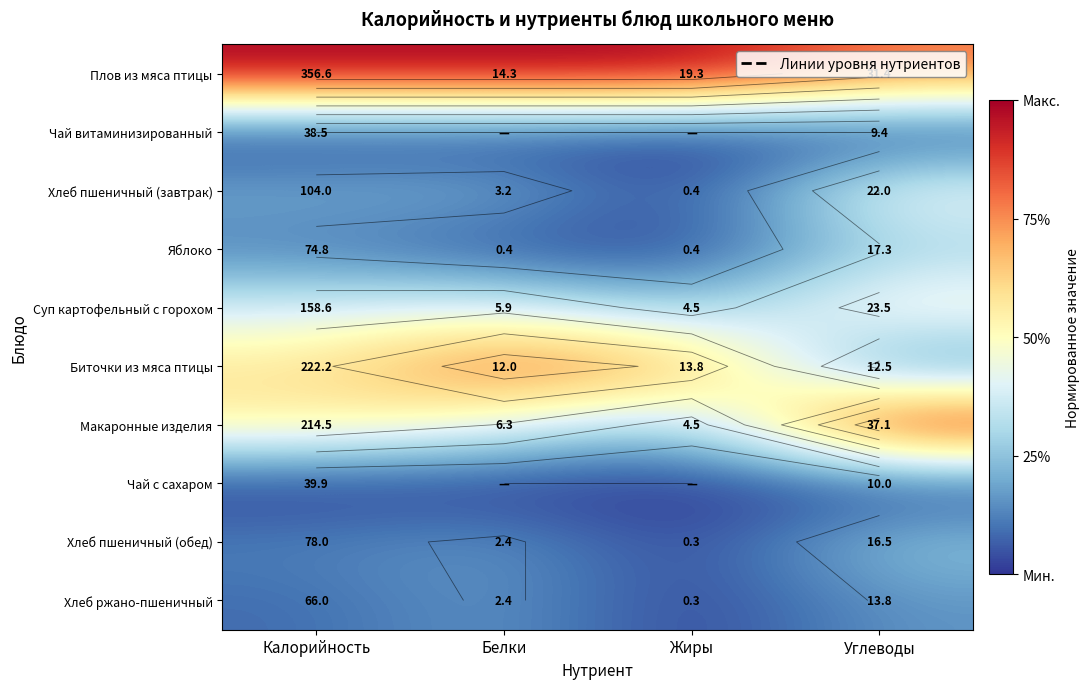

Where is Яблоко nearest to the value 0?

Жиры